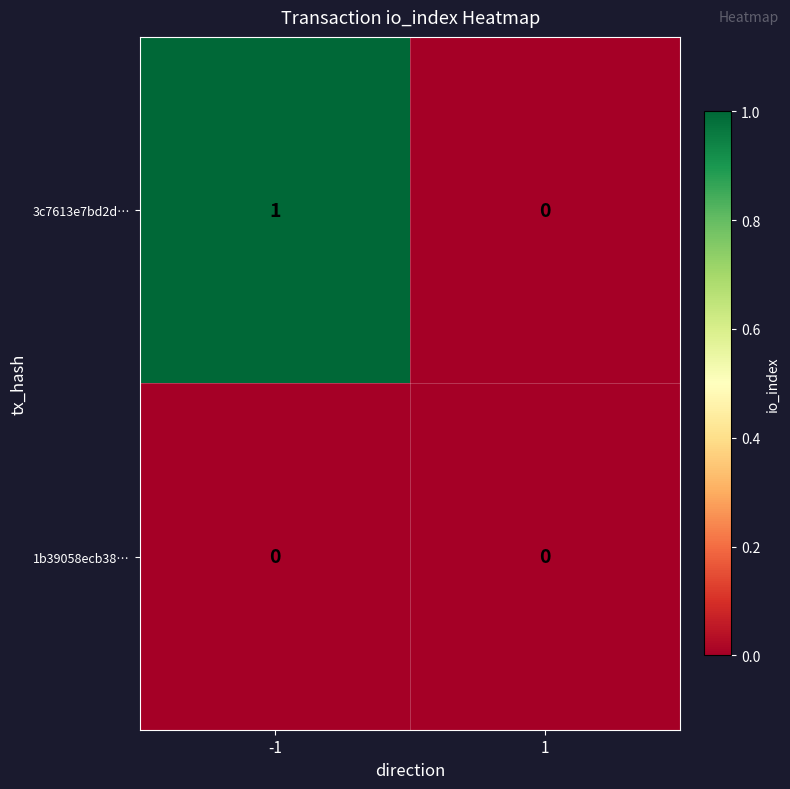

Is it true that 3c7613e7bd2d… equals 0 at 1?

True